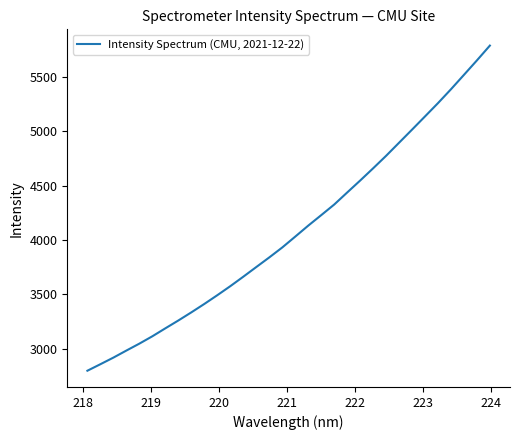

What is the average value?

4091.2